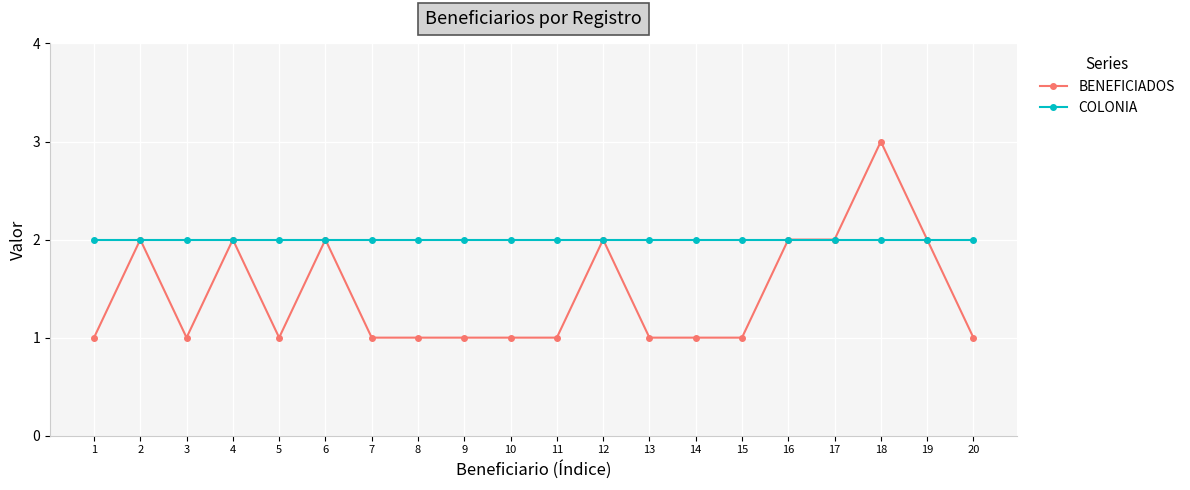

What are all the series names shown in the legend?

BENEFICIADOS, COLONIA